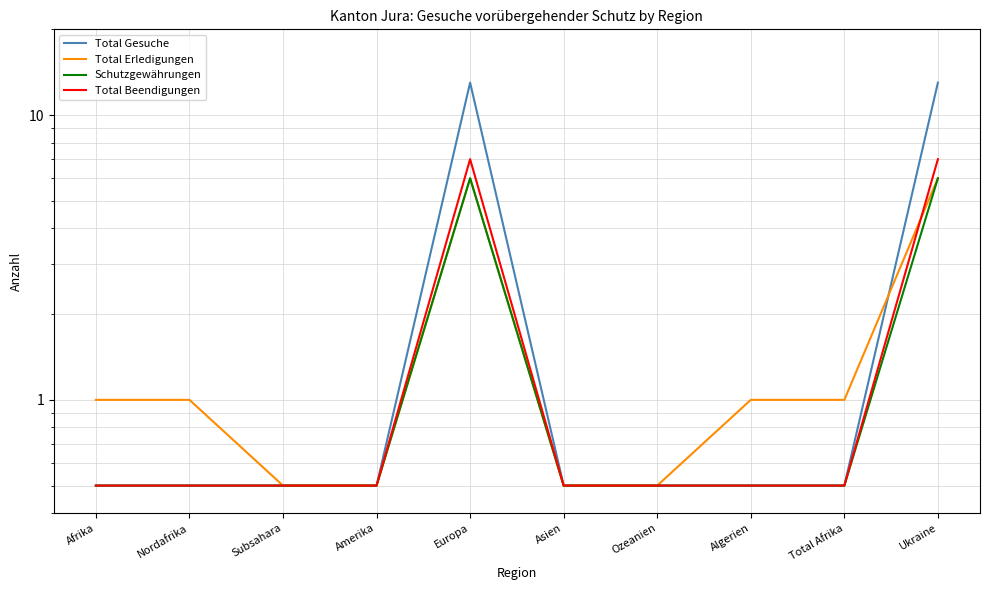

At which category does Total Beendigungen reach its first local peak?

Europa